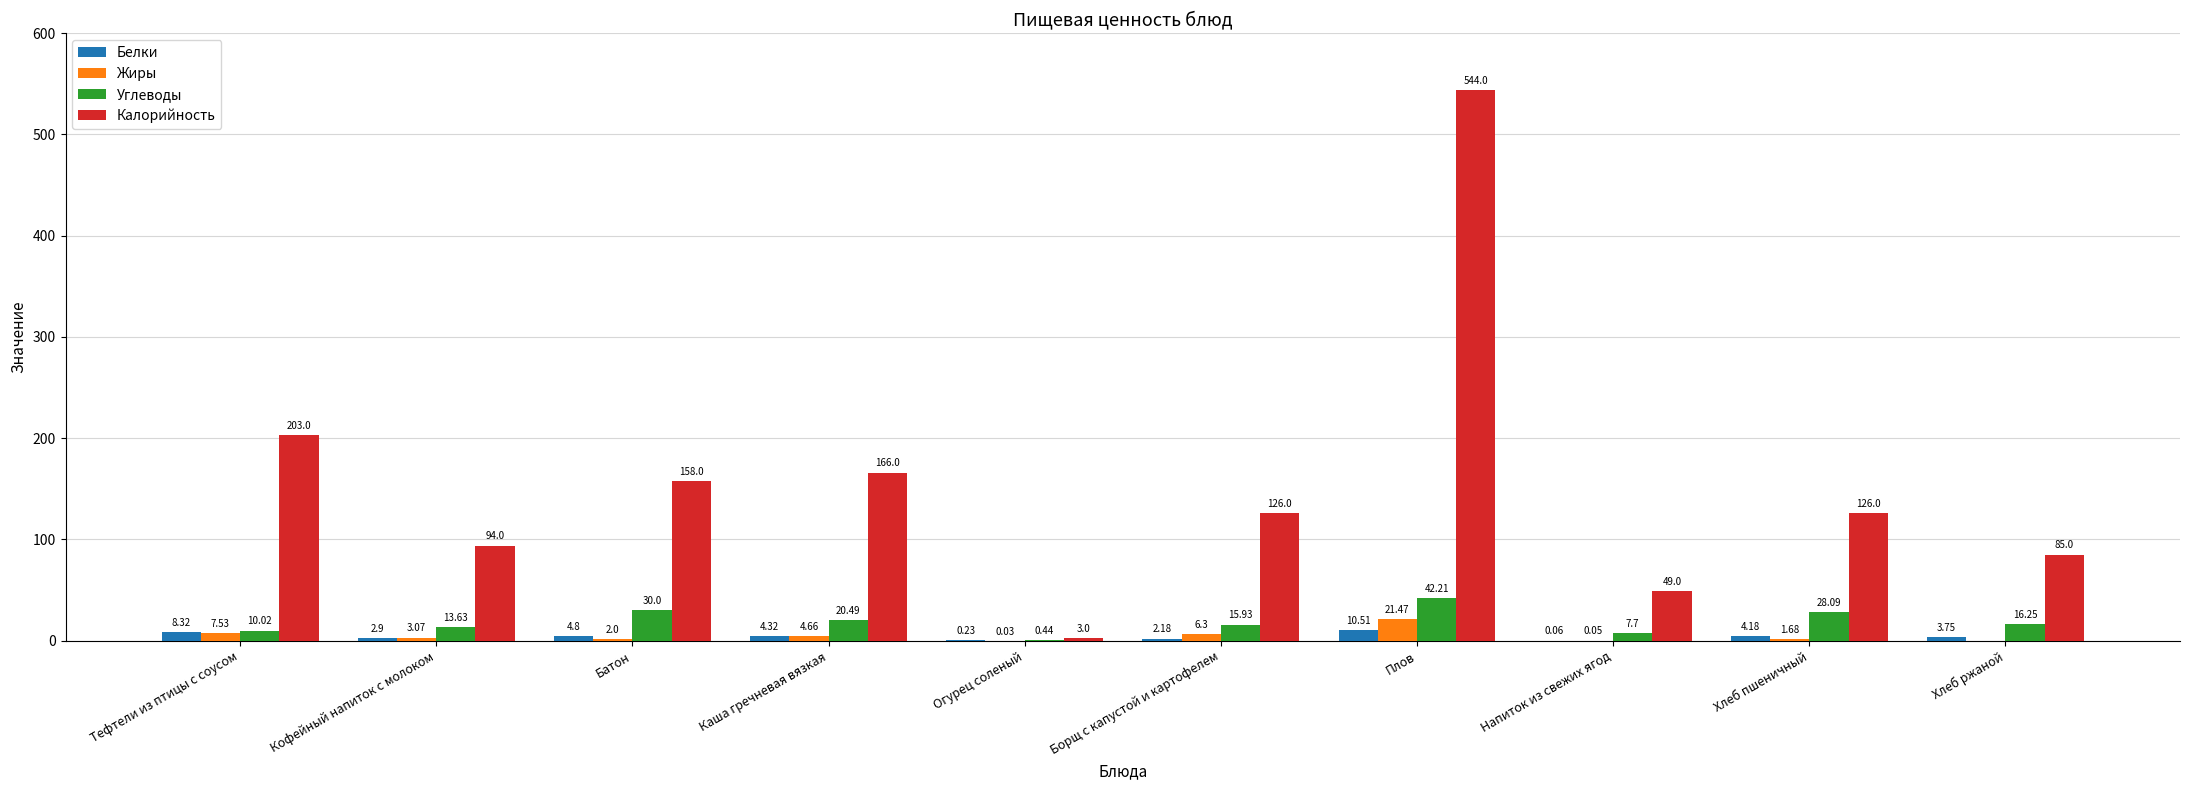

Count the number of categories in the chart.

10